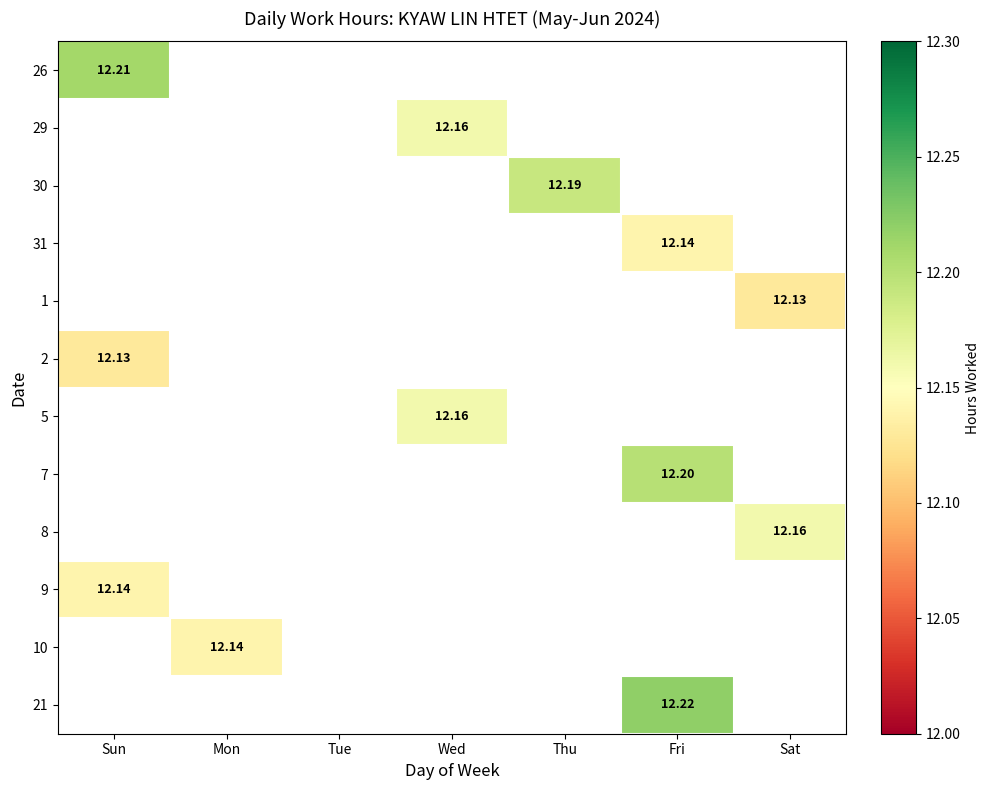

What is the maximum value shown in the chart?

12.2